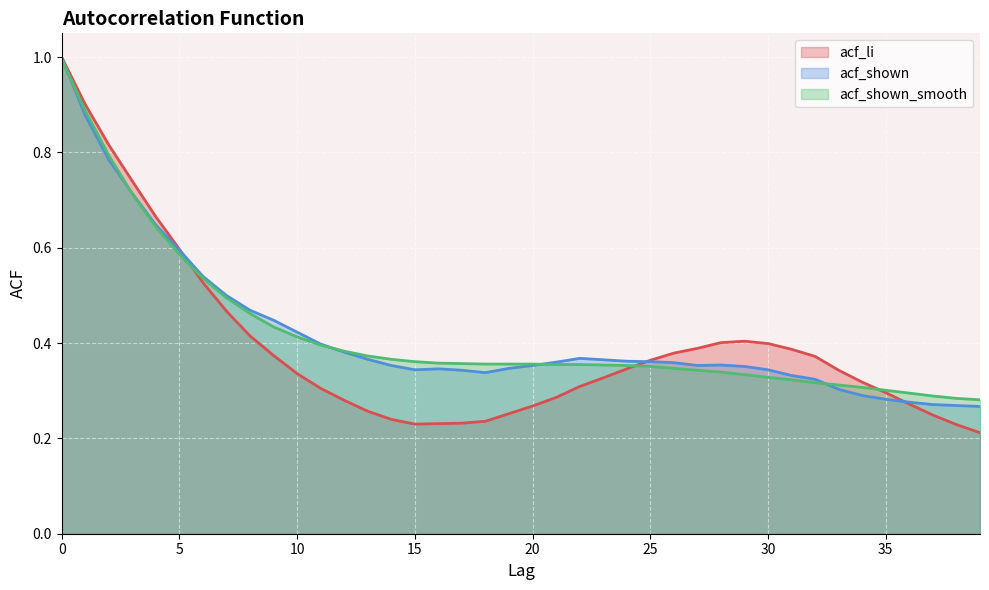

What is the value of the acf_li point at the 28th from the left?

0.4